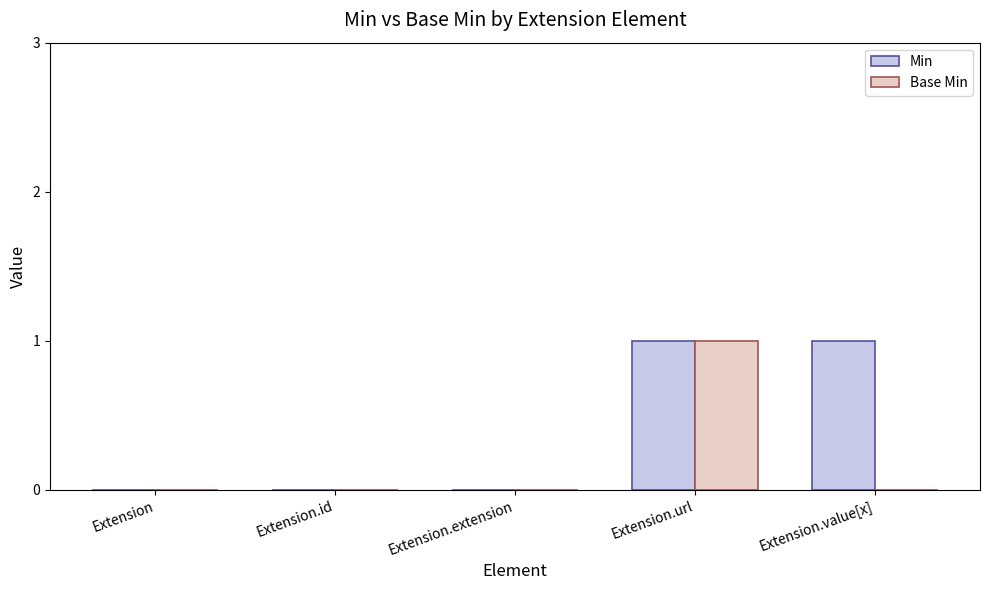

At which category is the sum across all series the highest?

Extension.url